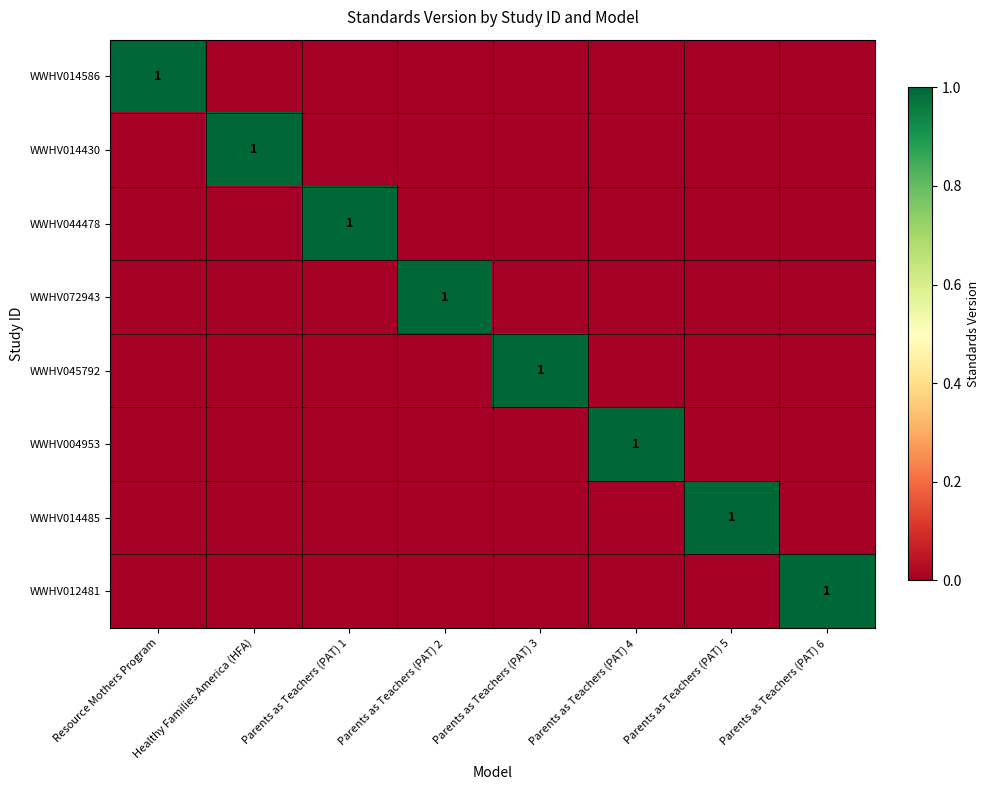

Between Healthy Families America (HFA) and Resource Mothers Program, which is larger?

Resource Mothers Program